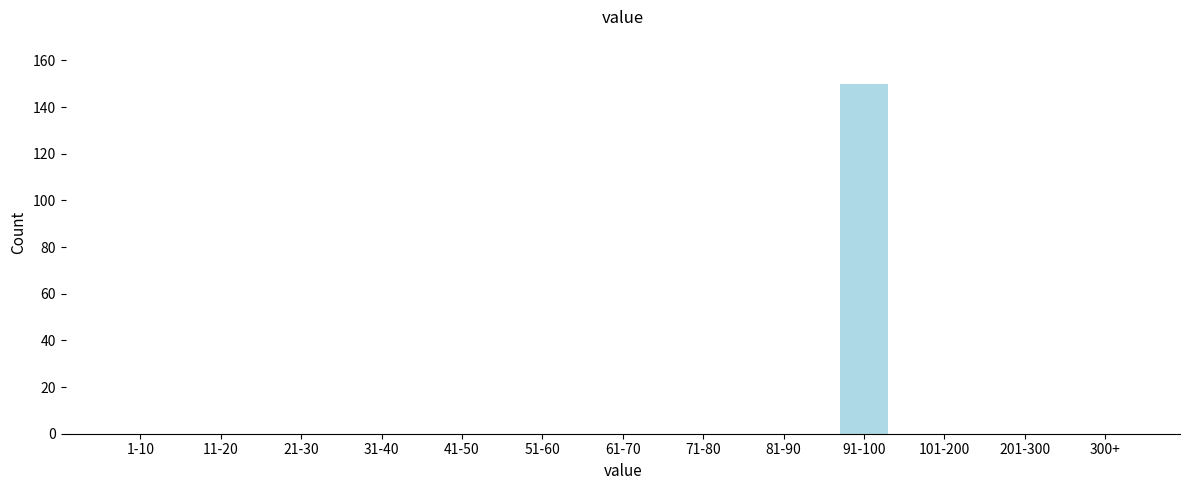

Reading left to right, list all the values displayed in this chart.

1-10=0	11-20=0	21-30=0	31-40=0	41-50=0	51-60=0	61-70=0	71-80=0	81-90=0	91-100=150	101-200=0	201-300=0	300+=0